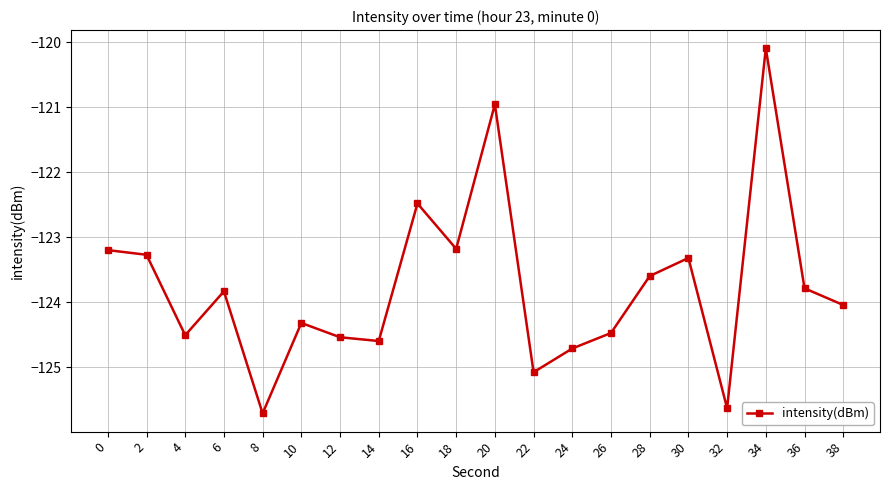

Where is the first local maximum?

6